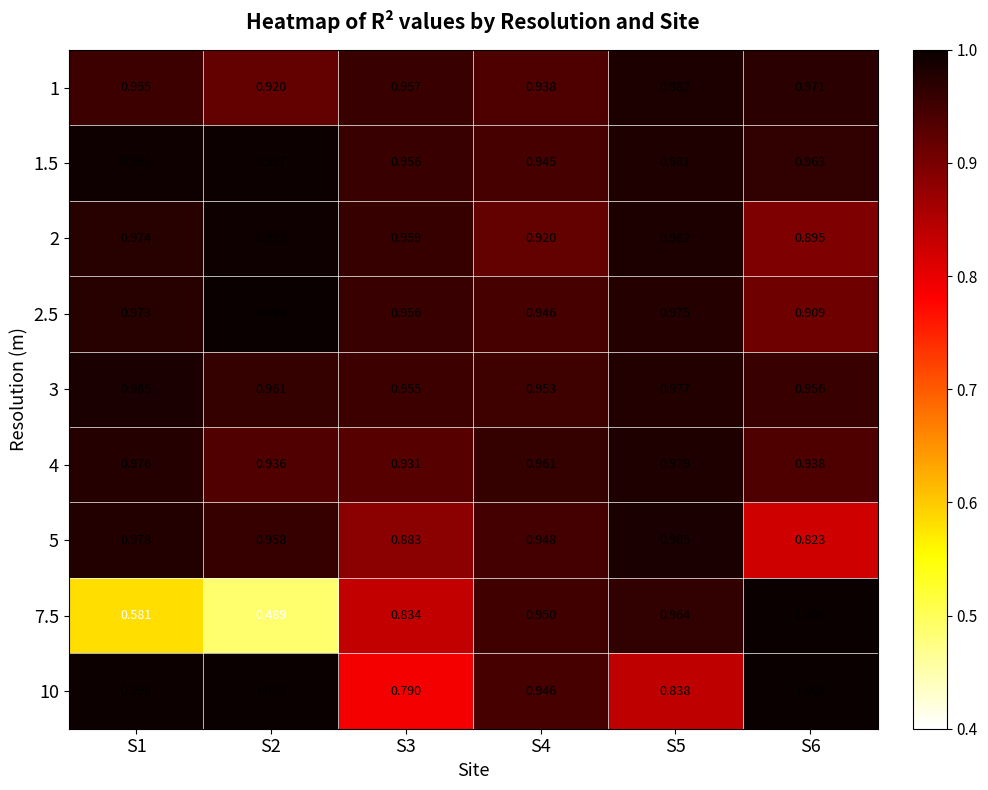

At which category does the chart reach its minimum across all series?

S2